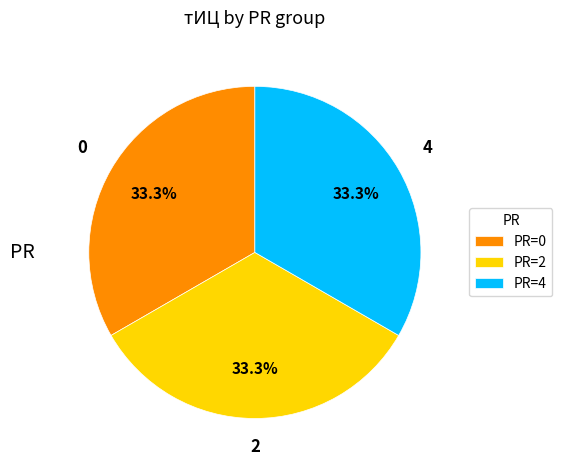

How many slices are in this pie chart?

3